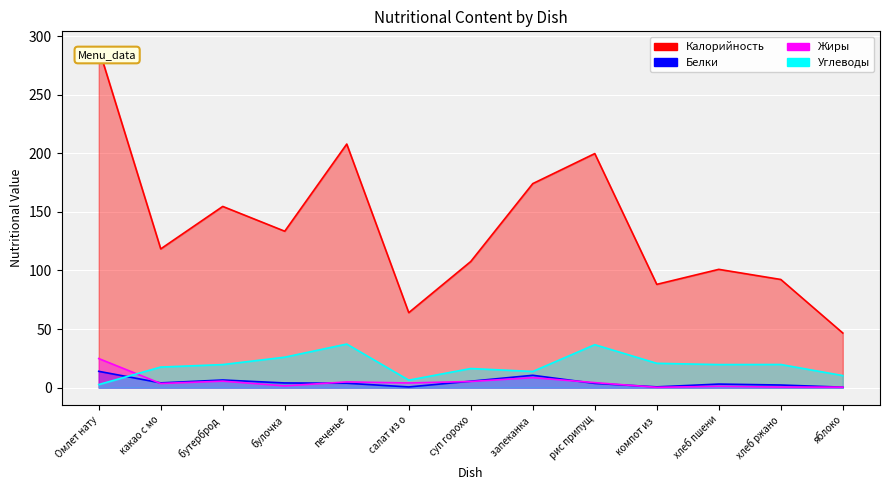

Which label corresponds to the smallest value in the chart?

компот из